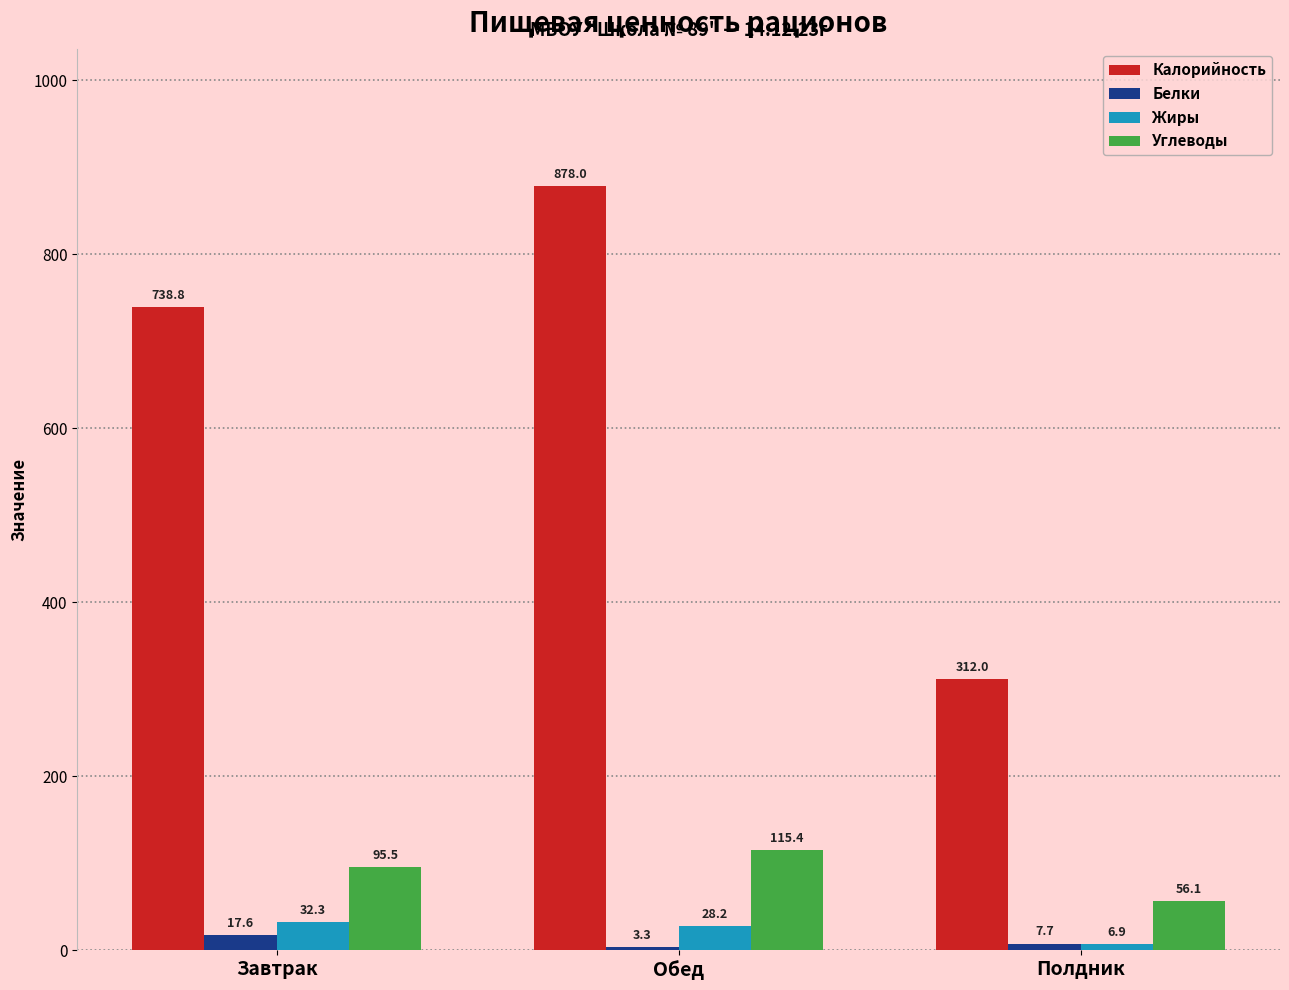

Count the Калорийность values in the range 312 to 878.

3